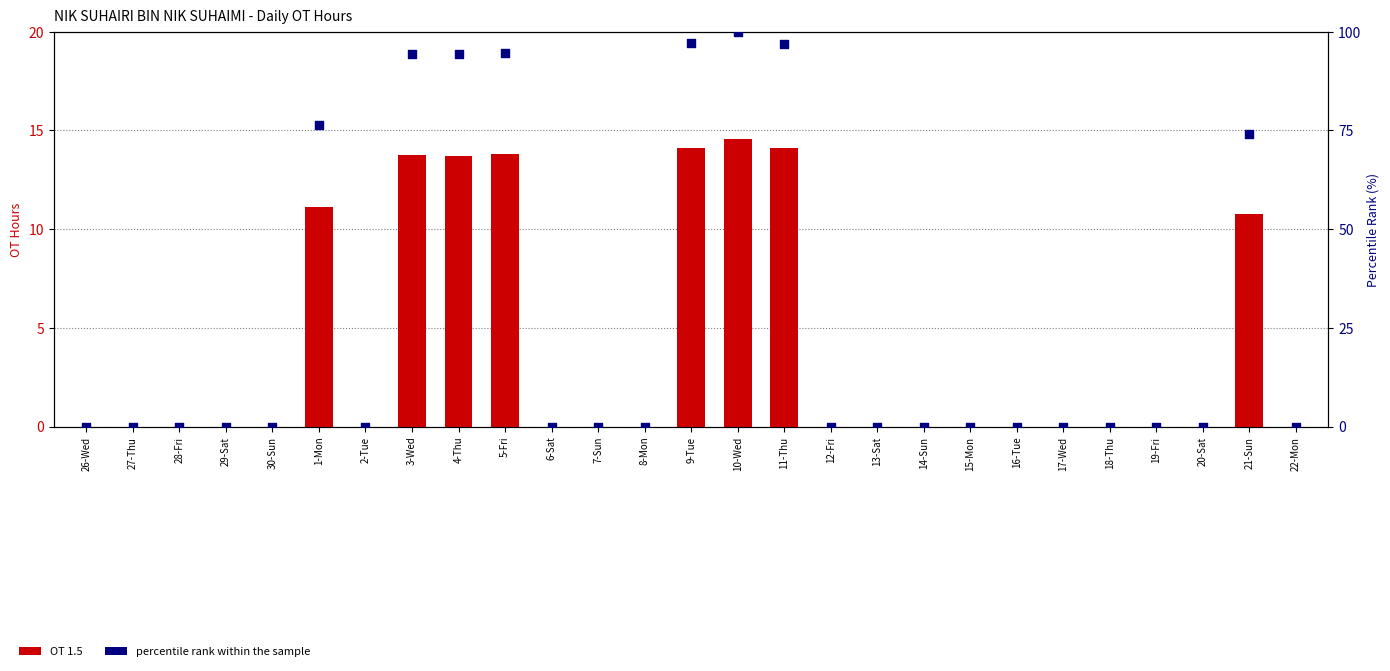

Which series reaches the minimum Y coordinate?

OT 1.5